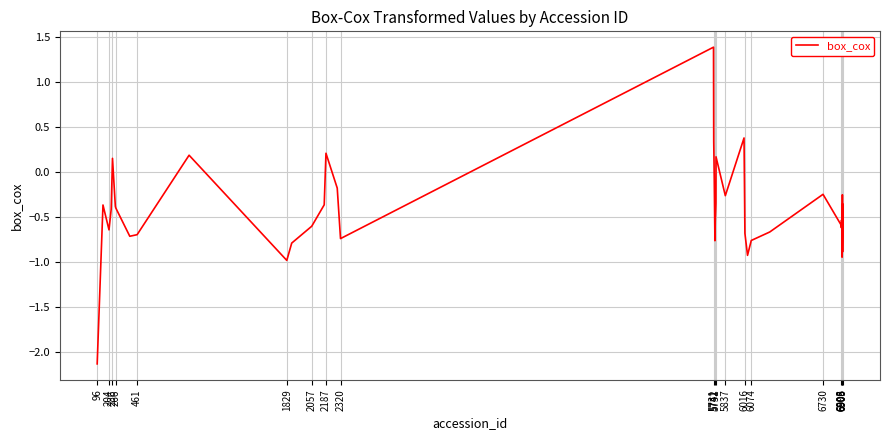

What is the difference between the maximum and minimum values?

3.5